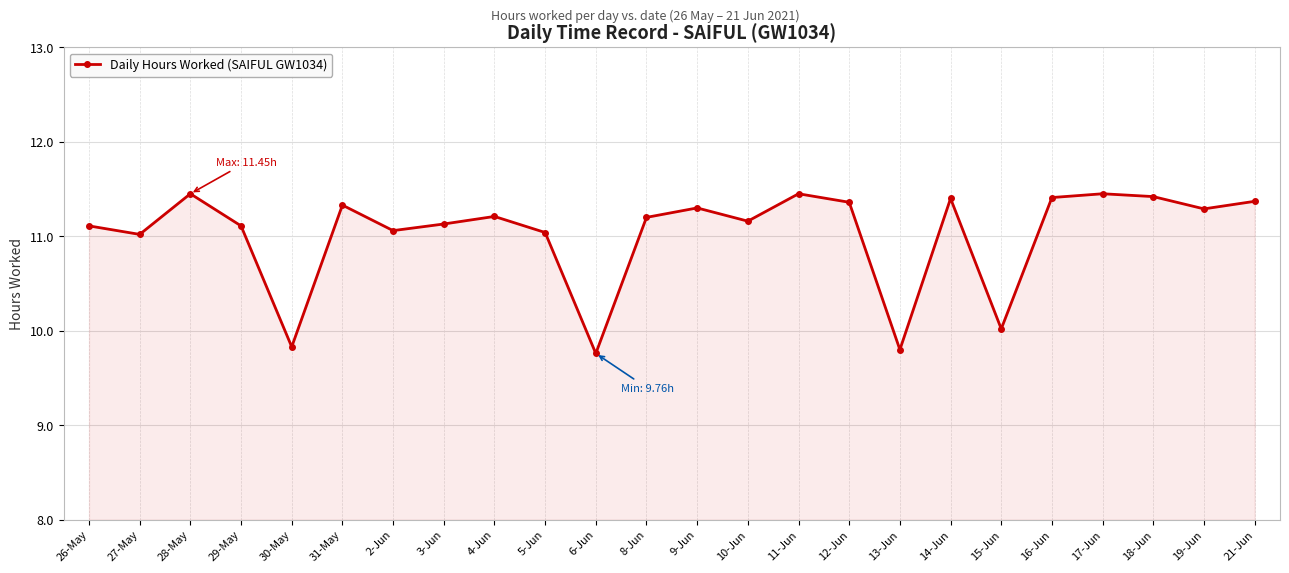

What is the value of the 24th point from the left?

11.4